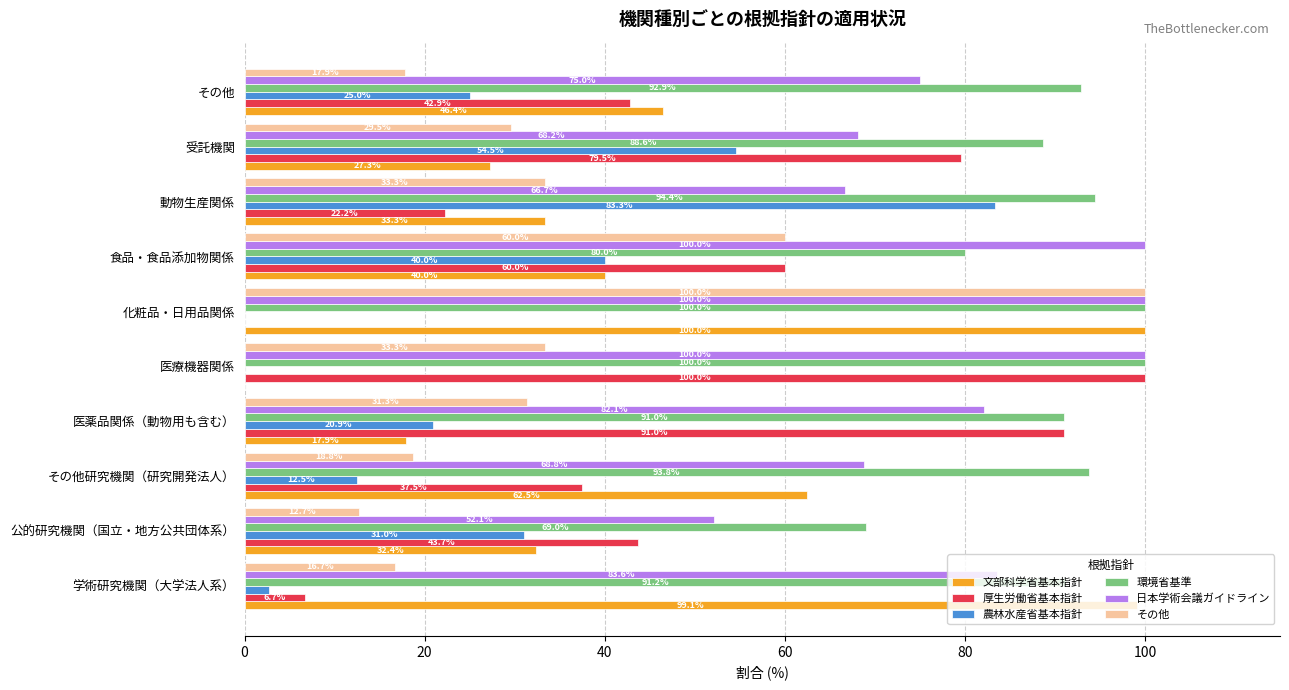

Is it true that その他 equals 12.0 at 医薬品関係（動物用も含む）?

False